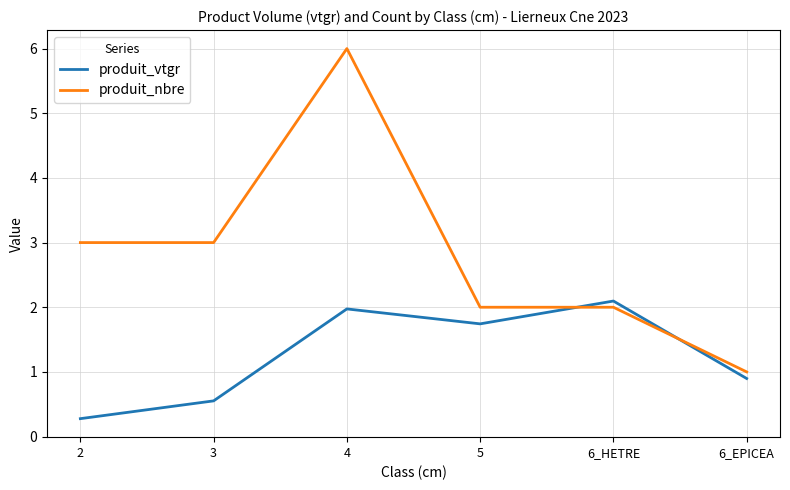

The value of produit_vtgr at 2 is 0.3. True or false?

True